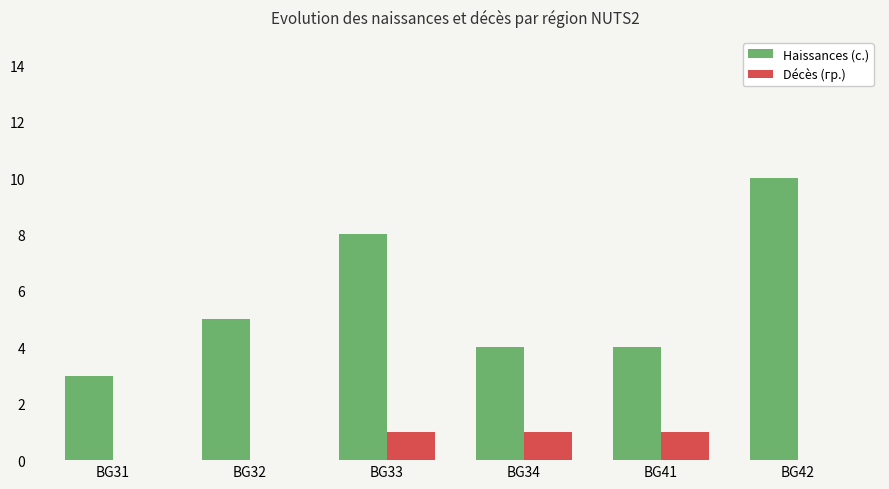

What is the total value across all series at BG41?

5